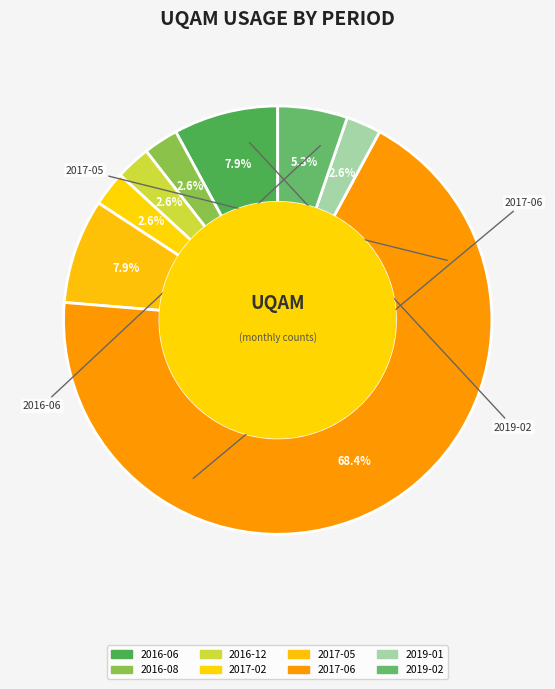

Is the sum of 2016-12 and 2017-05 greater than half?

No